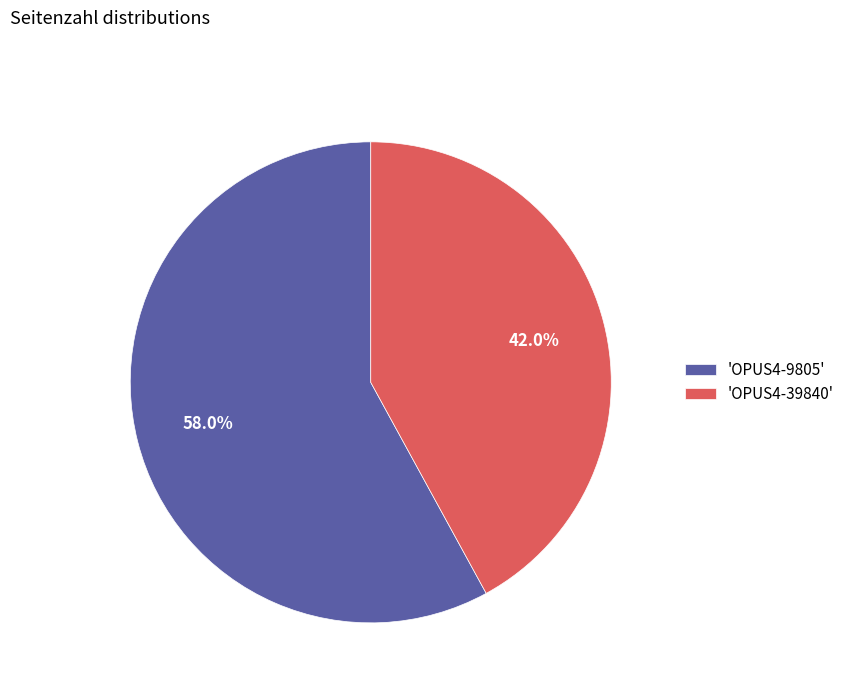

Which slice is the smallest?

'OPUS4-39840'